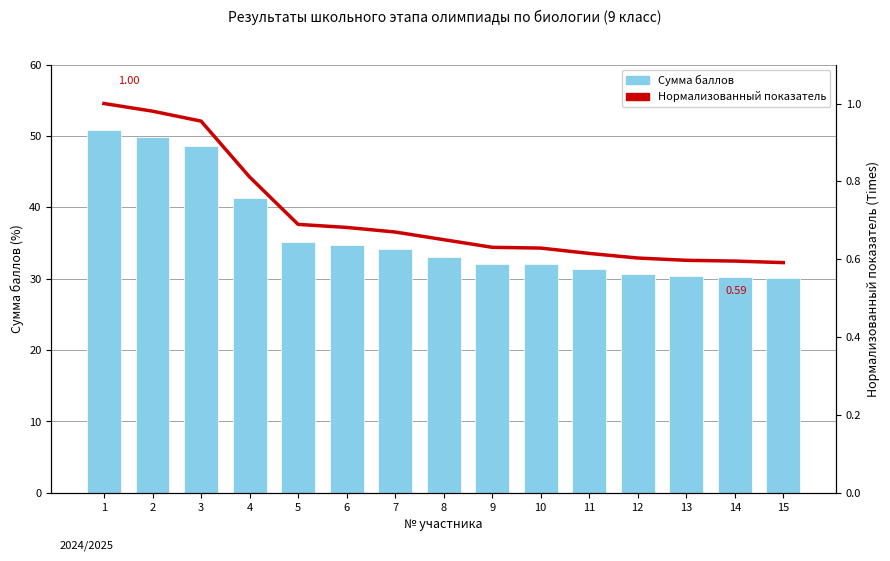

Is it true that Сумма баллов equals 50.9 at 1?

True